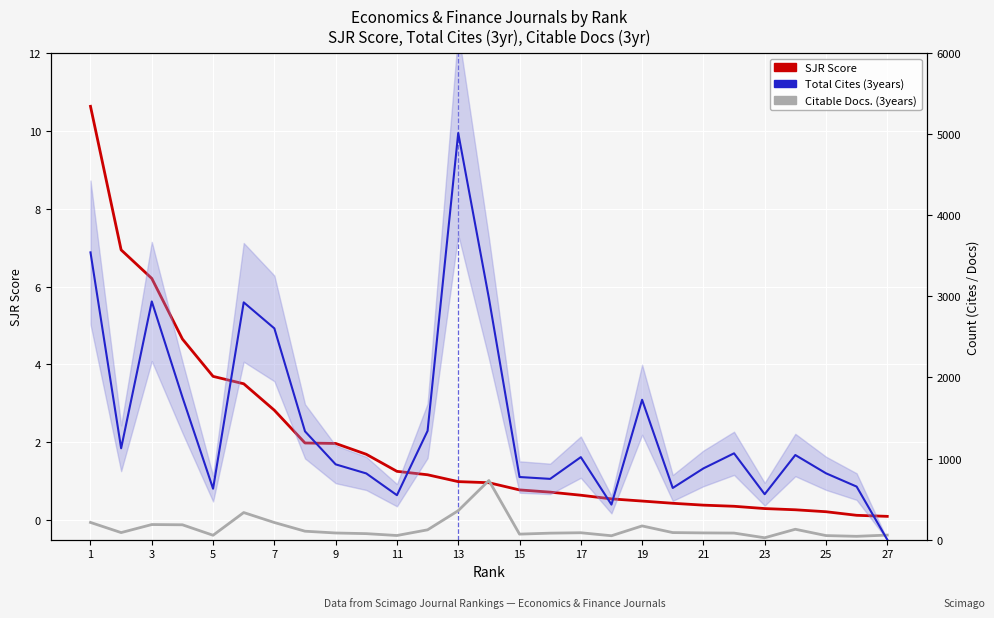

True or false: SJR and Total Cites (3years) intersect in this chart.

False